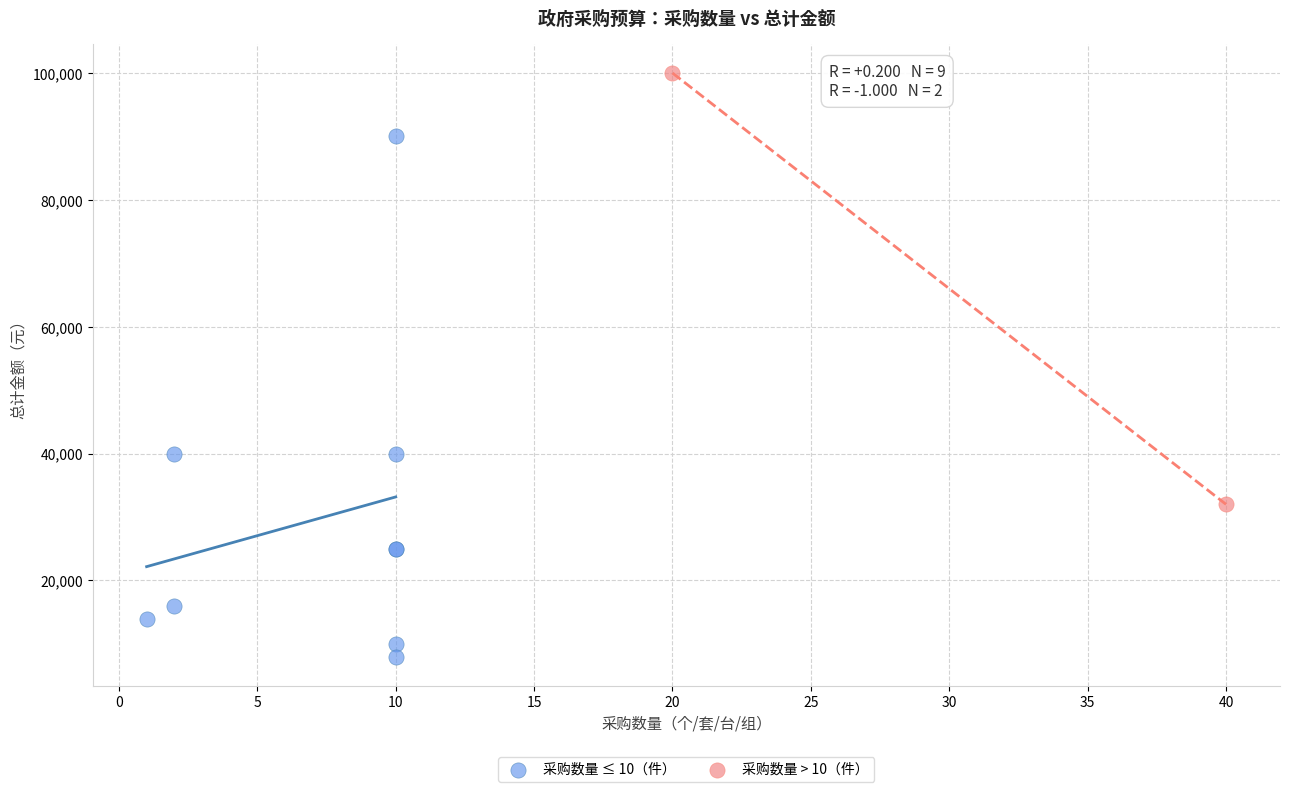

Which series has the widest spread of Y values?

采购数量 ≤ 10（件）